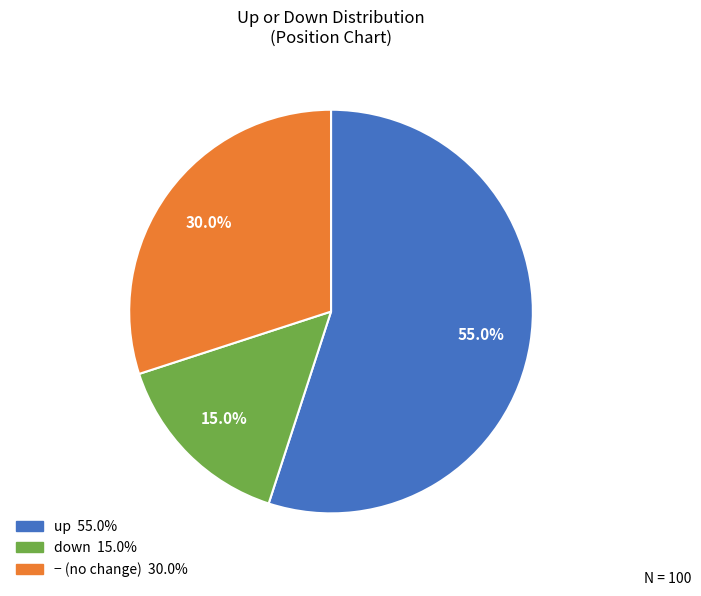

Does any single category account for the majority?

Yes